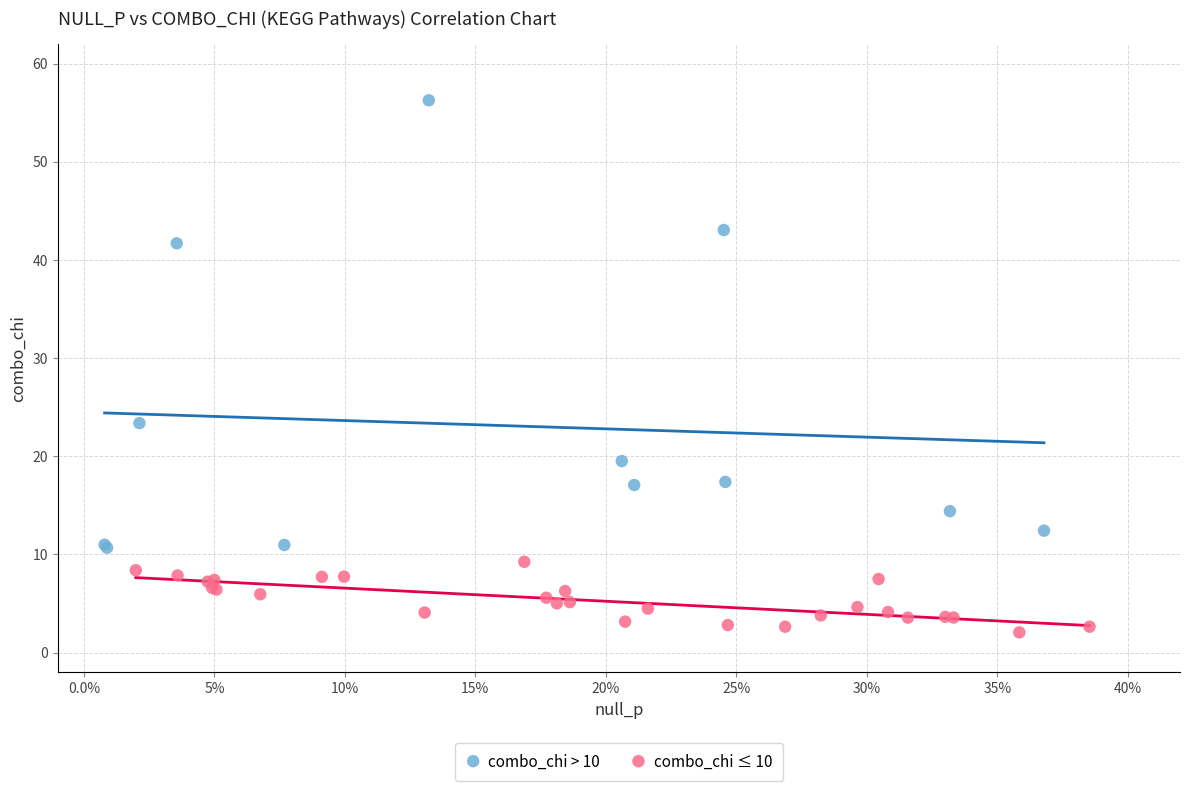

Which series has the widest spread of Y values?

combo_chi > 10